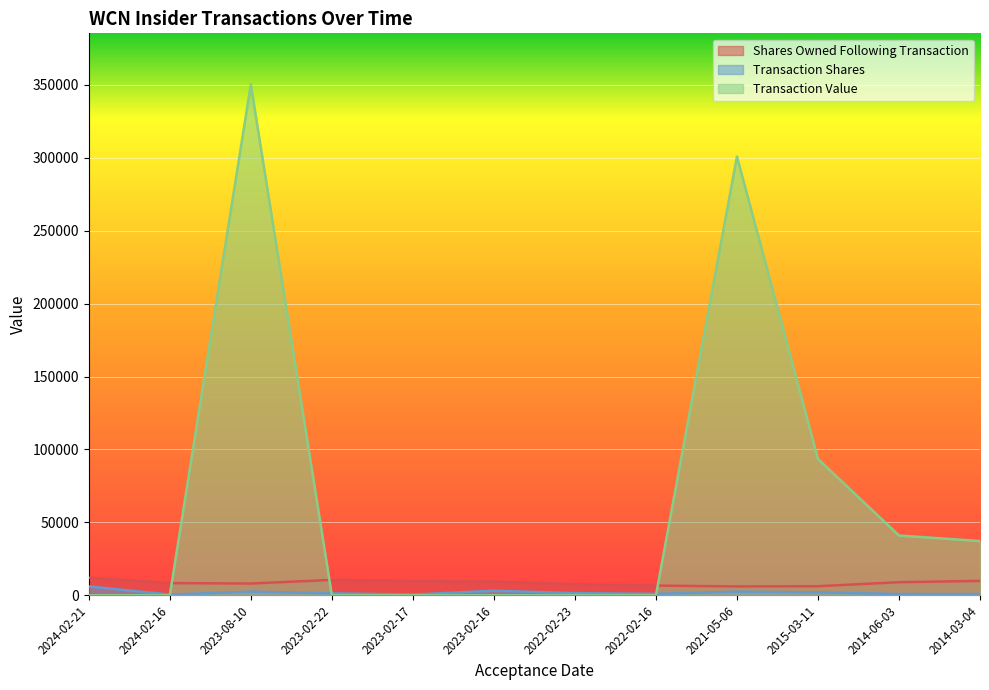

Rank the series at 2022-02-16 from lowest to highest value.

transactionValue, transactionShares, sharesOwnedFollowingTransaction